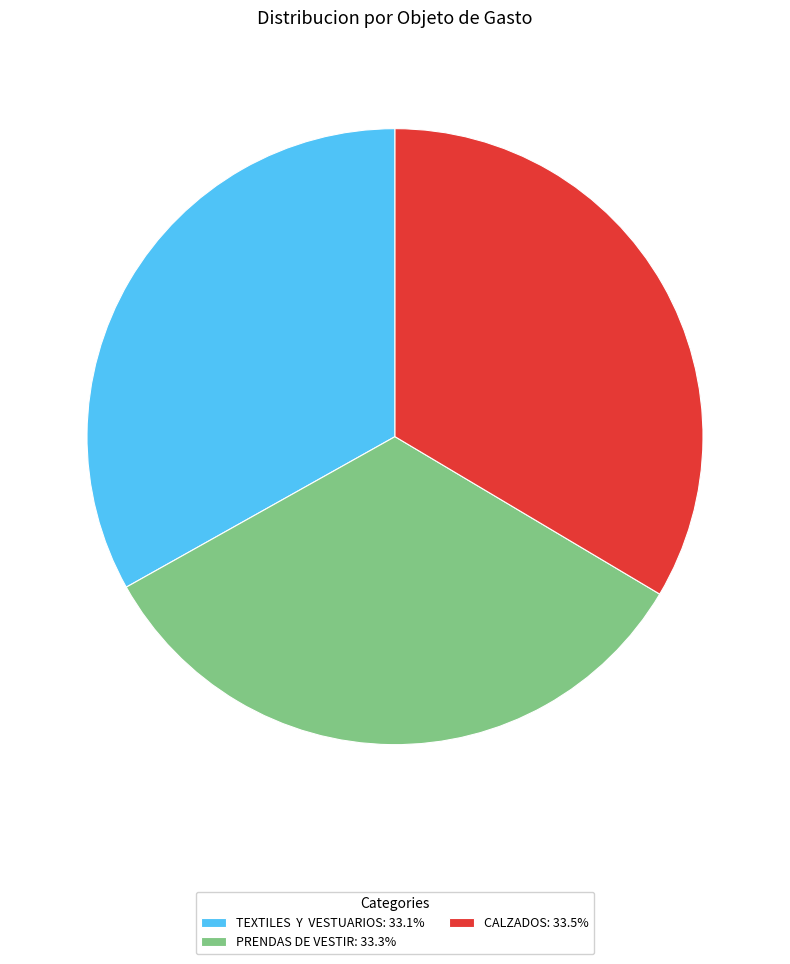

Does PRENDAS DE VESTIR represent more than half of the total?

No